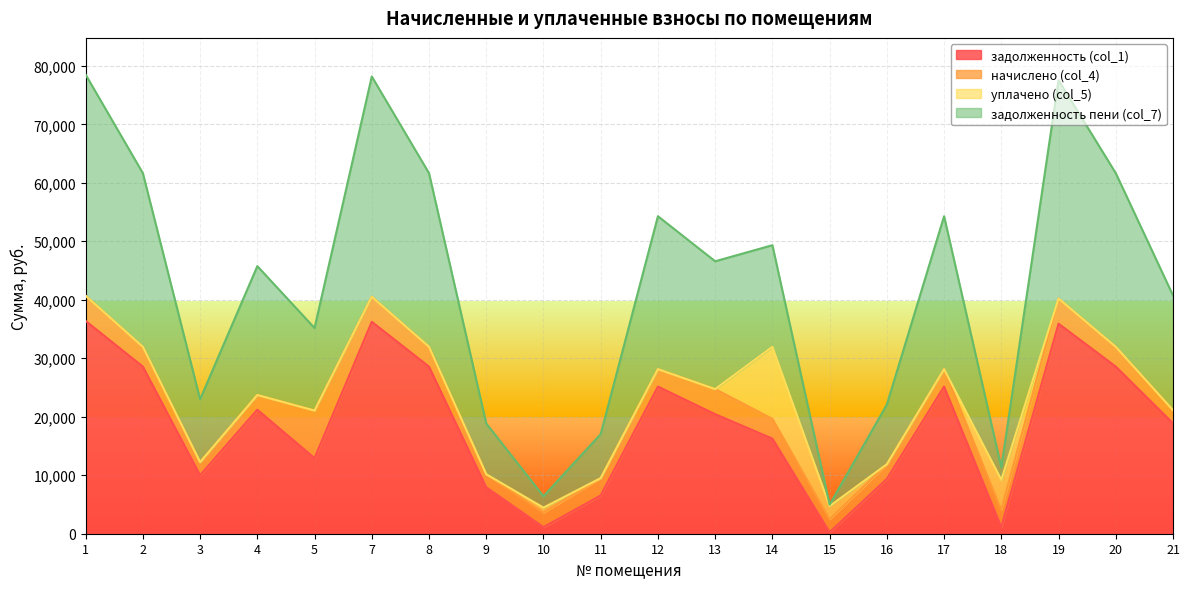

Is the value of задолженность пени (col_7) at 8 greater than the value of задолженность (col_1) at 12?

Yes